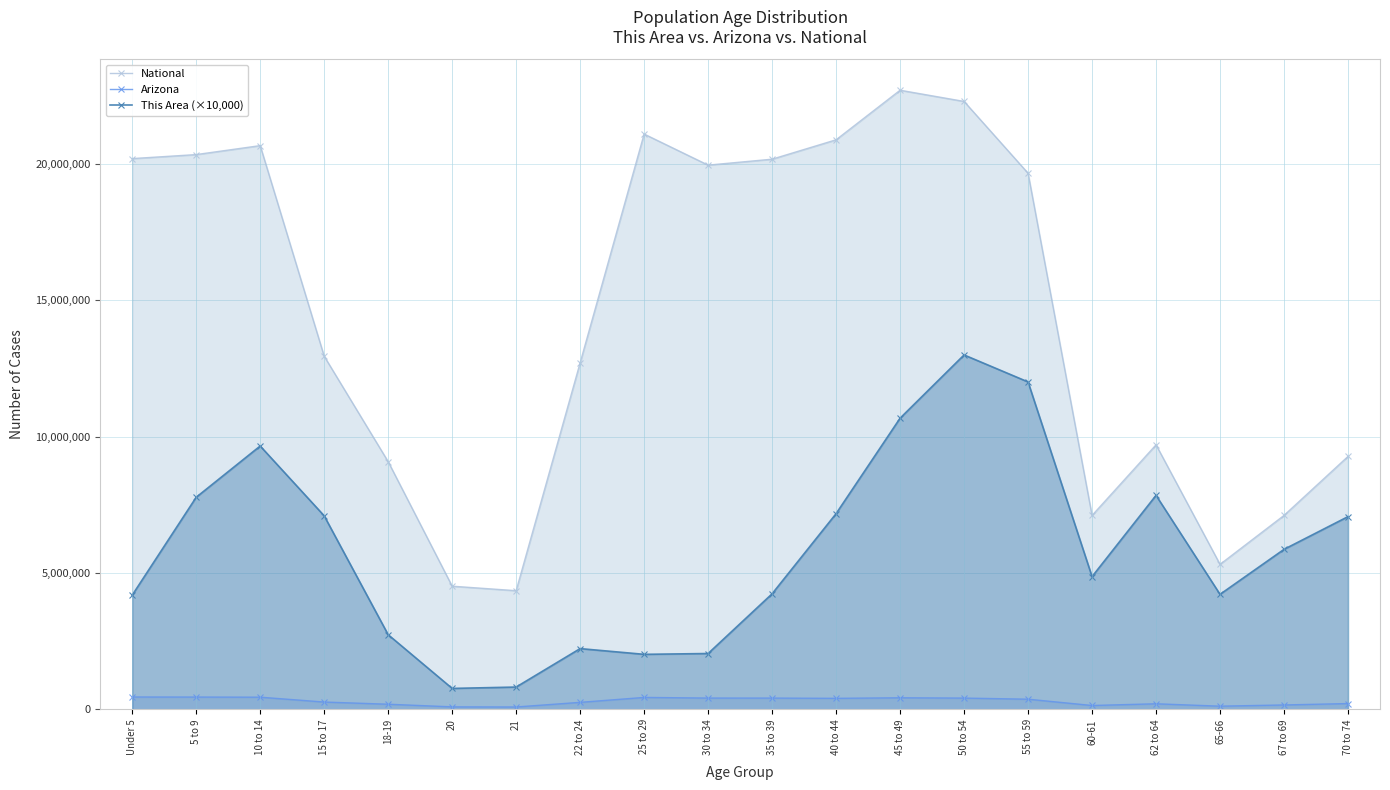

What is the label of the 20th point from the left?

70 to 74